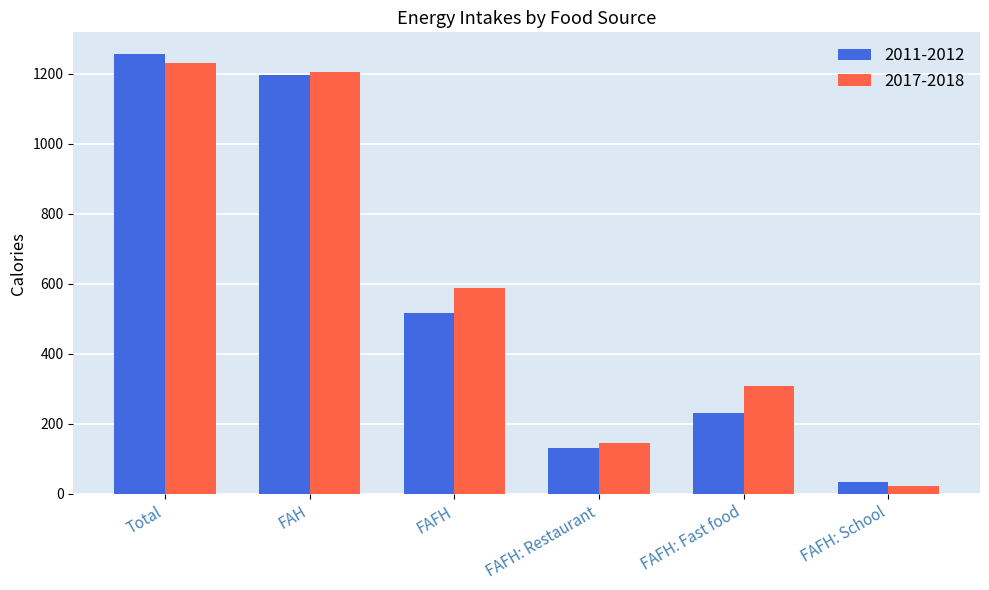

At which category is the sum across all series the highest?

Total